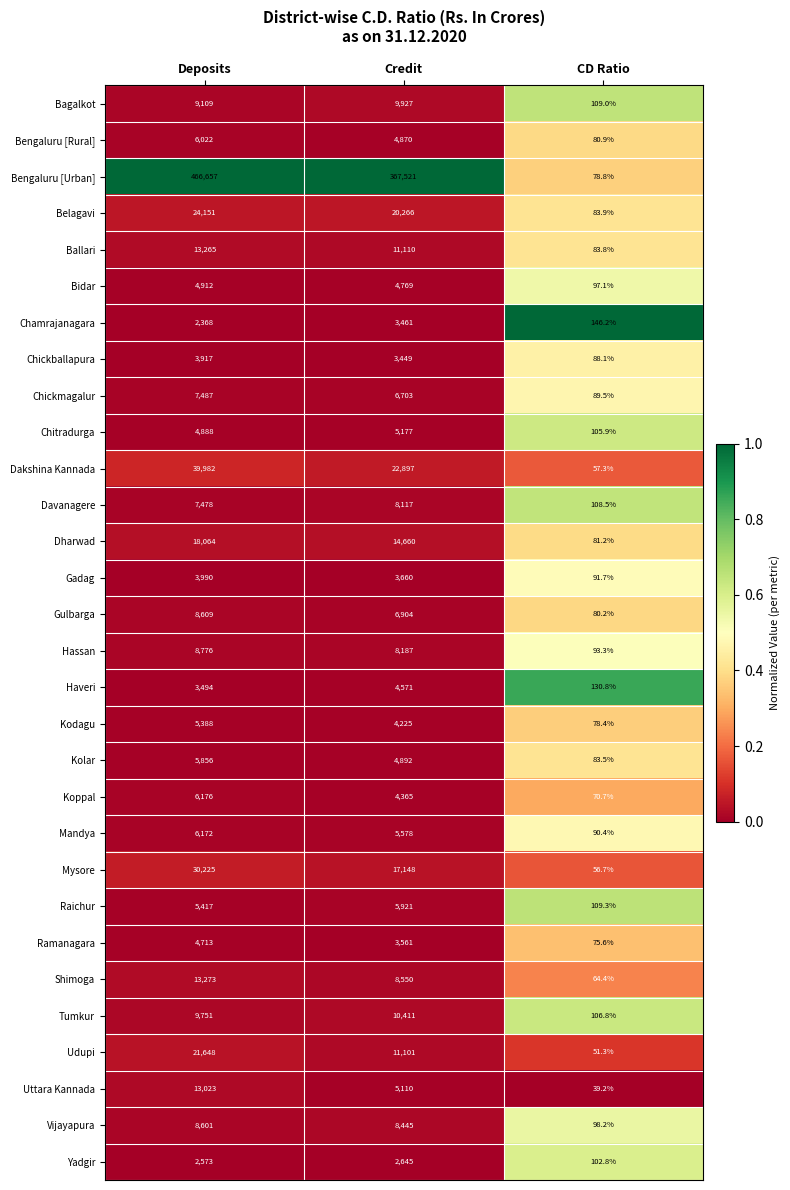

Where is Yadgir nearest to the value 1373?

Deposits